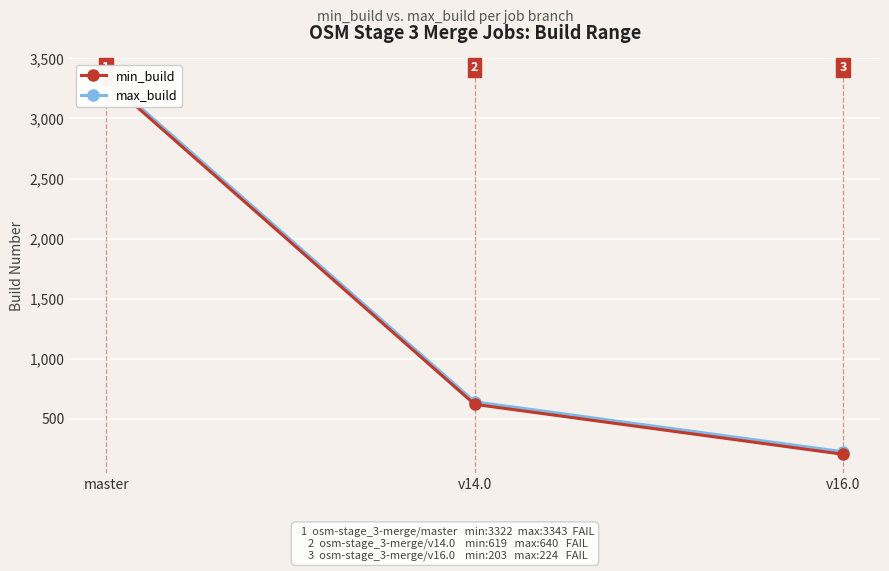

True or false: min_build has a value of 347 at v16.0.

False